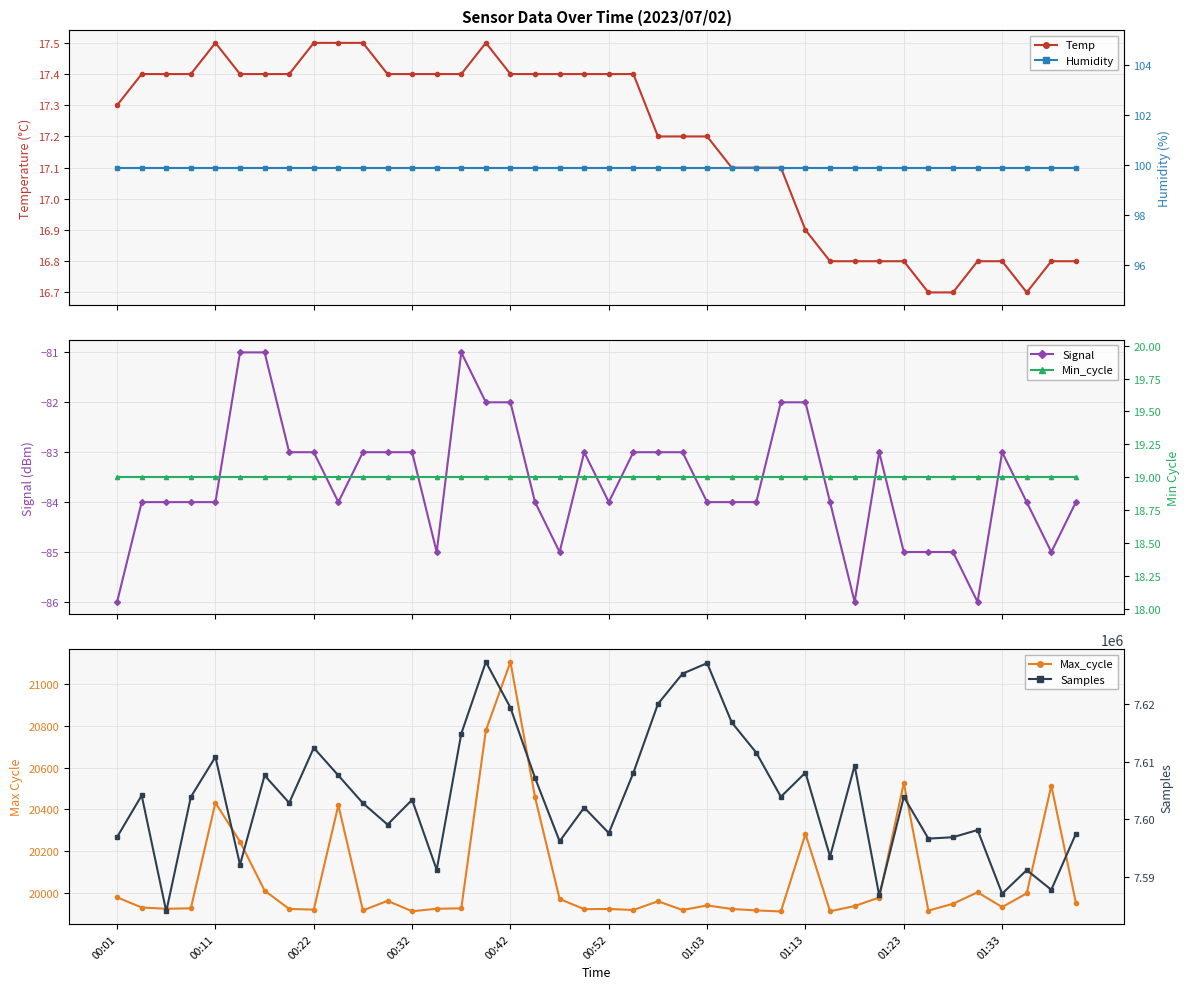

True or false: Max_cycle and Samples cross at least once.

False